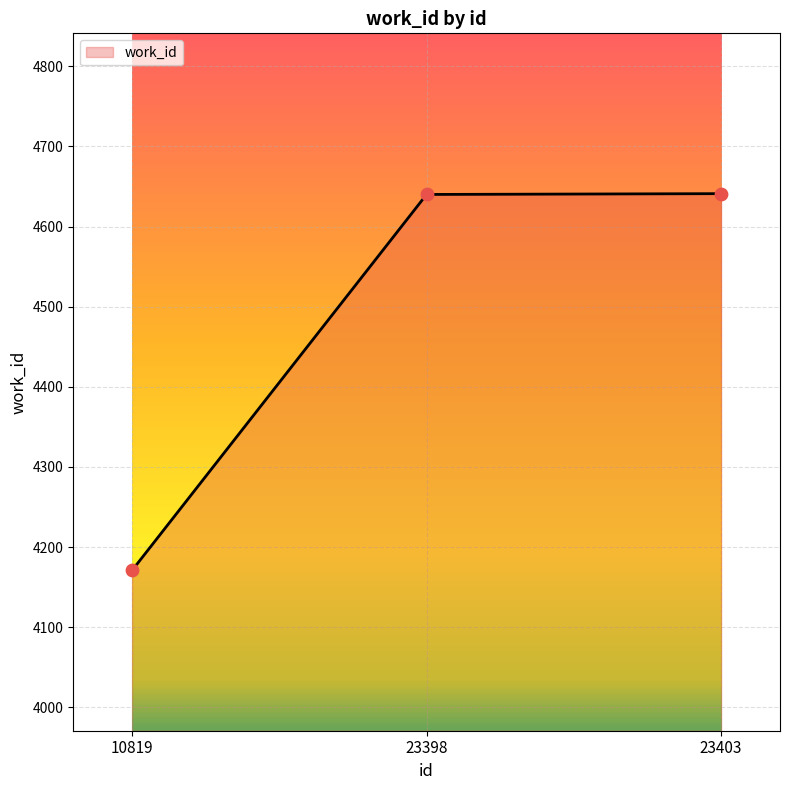

Between 10819 and 23403, which is larger?

23403